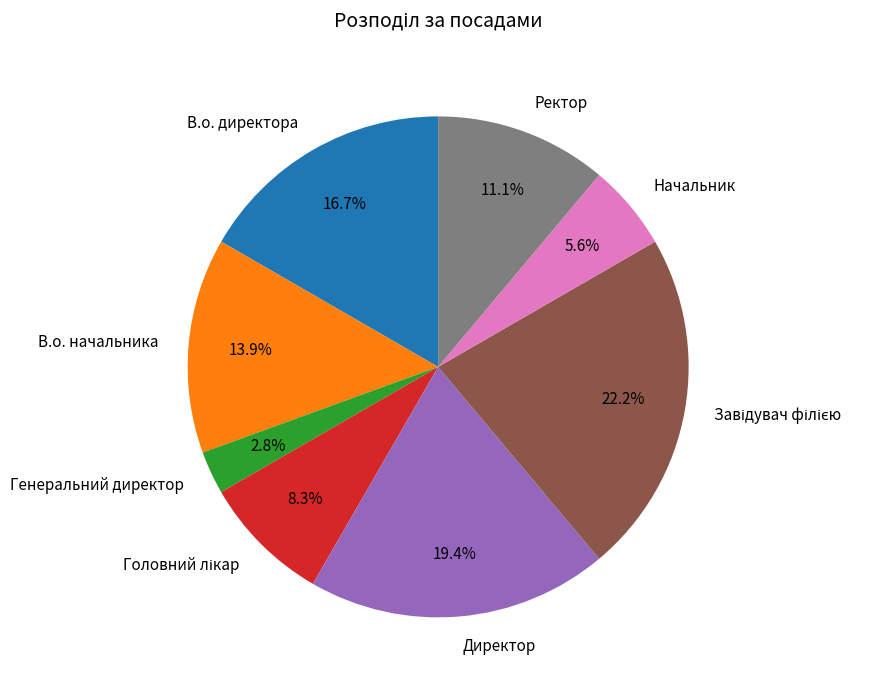

How many segments does this pie chart have?

8